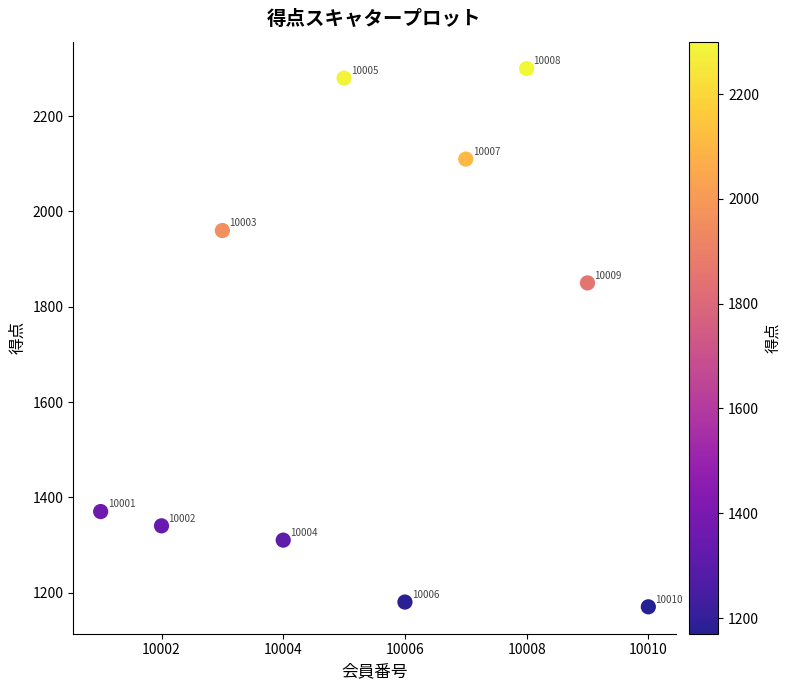

What is the average X value?

10006